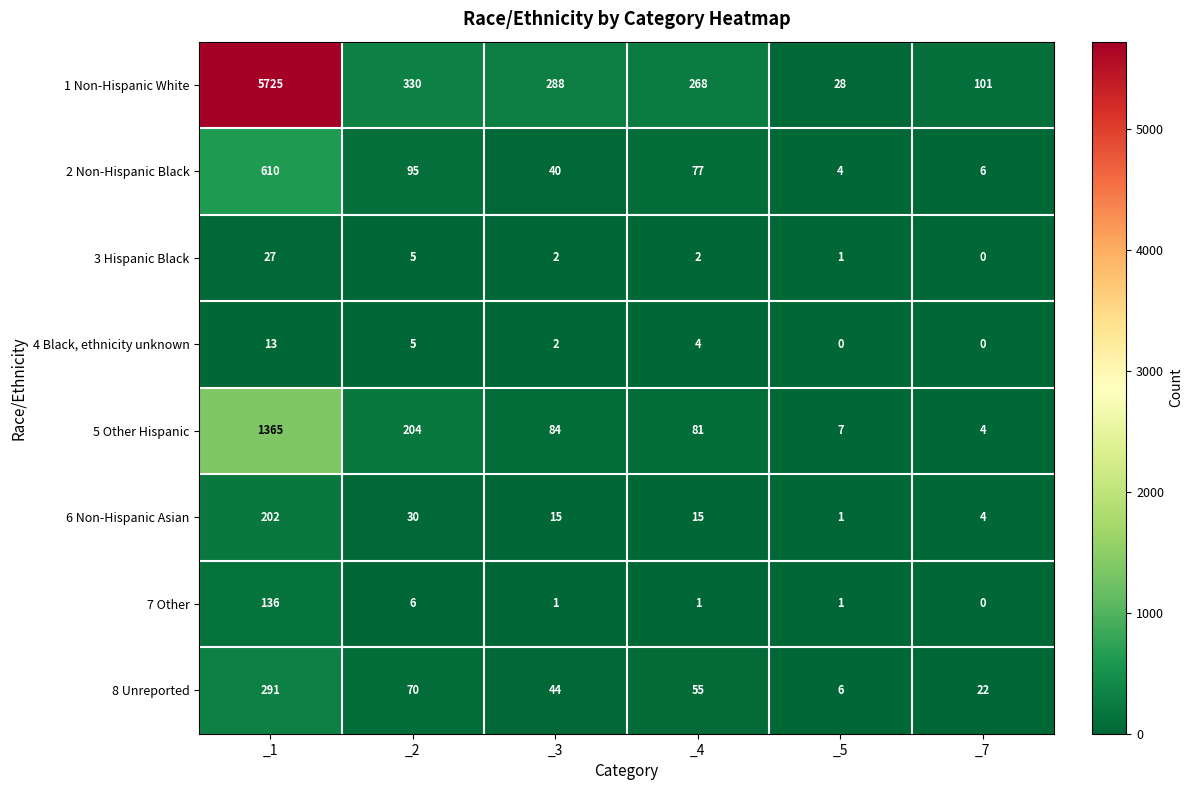

What is the difference between the highest and lowest values at _4?

267